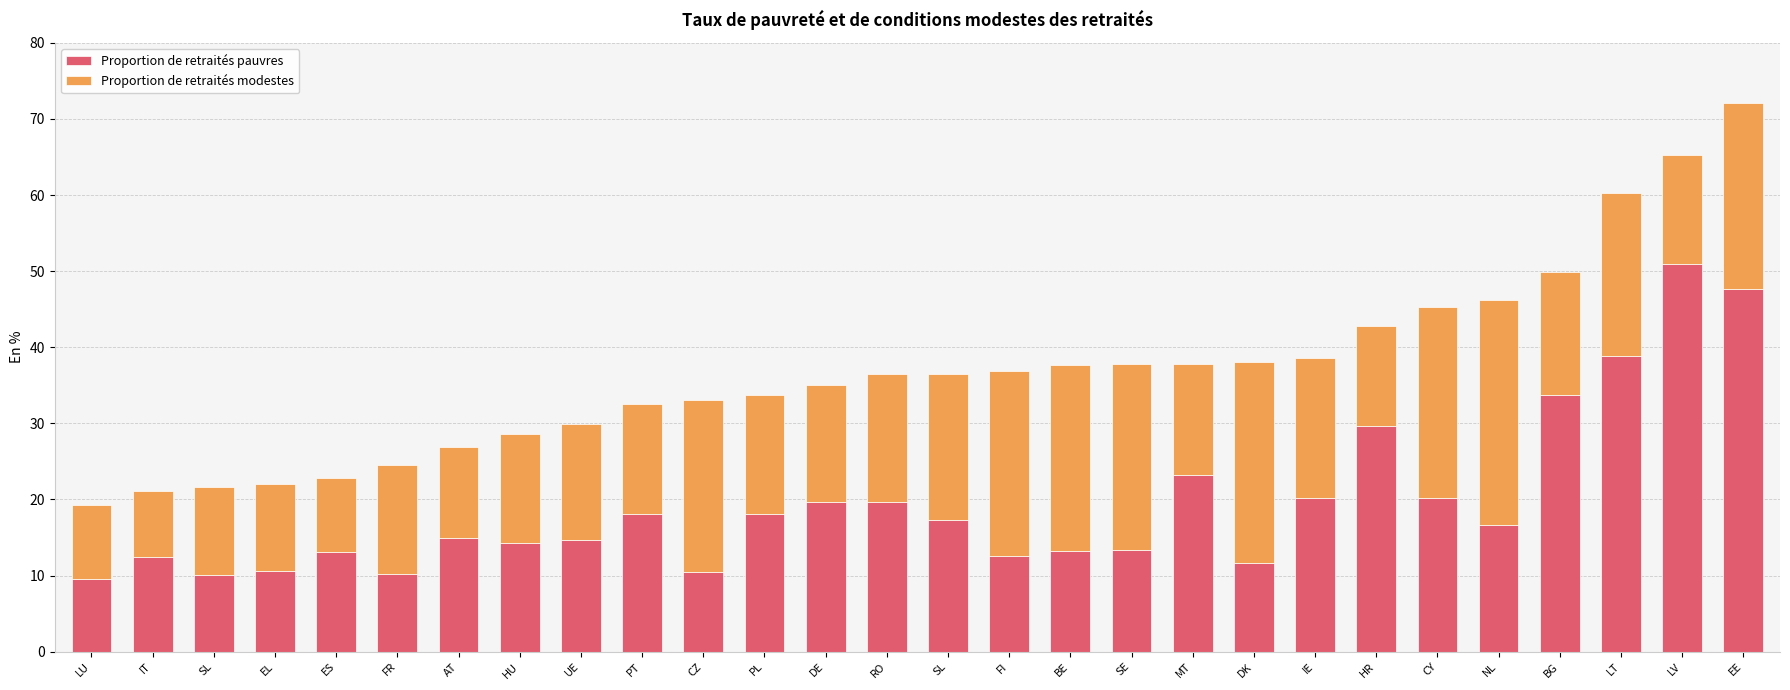

How many series are shown in this chart?

2